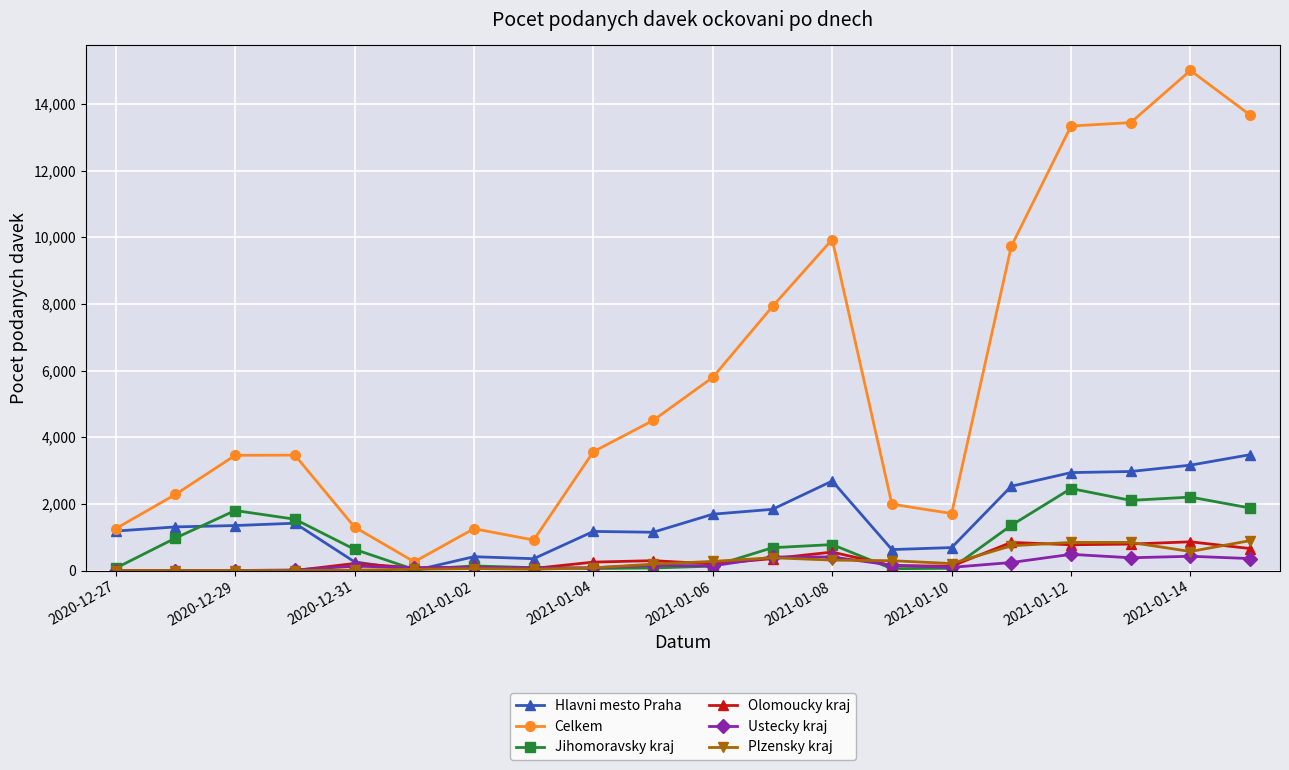

What is the maximum value shown in the chart?

15006